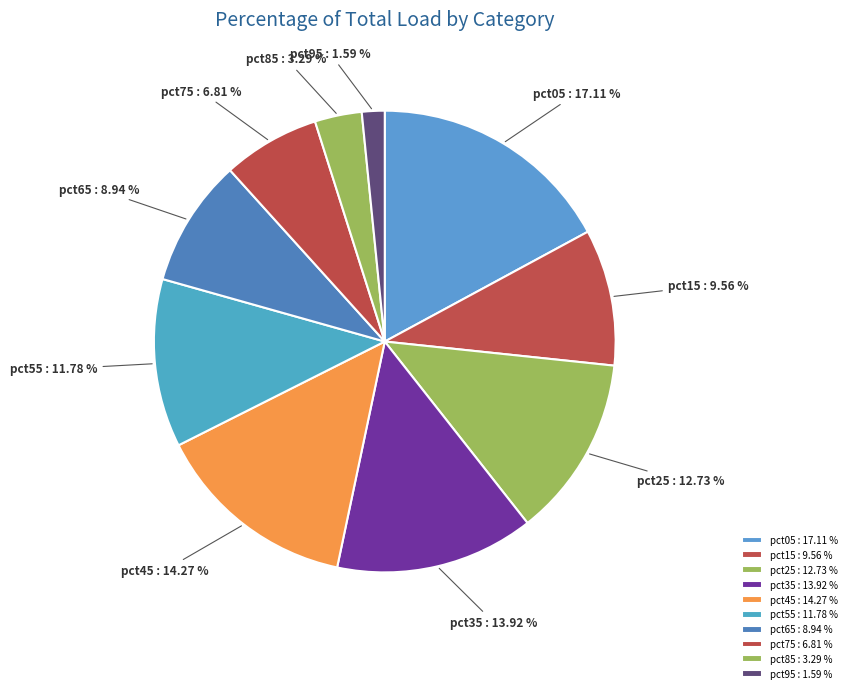

The pct25 slice represents 2% of the pie. True or false?

False